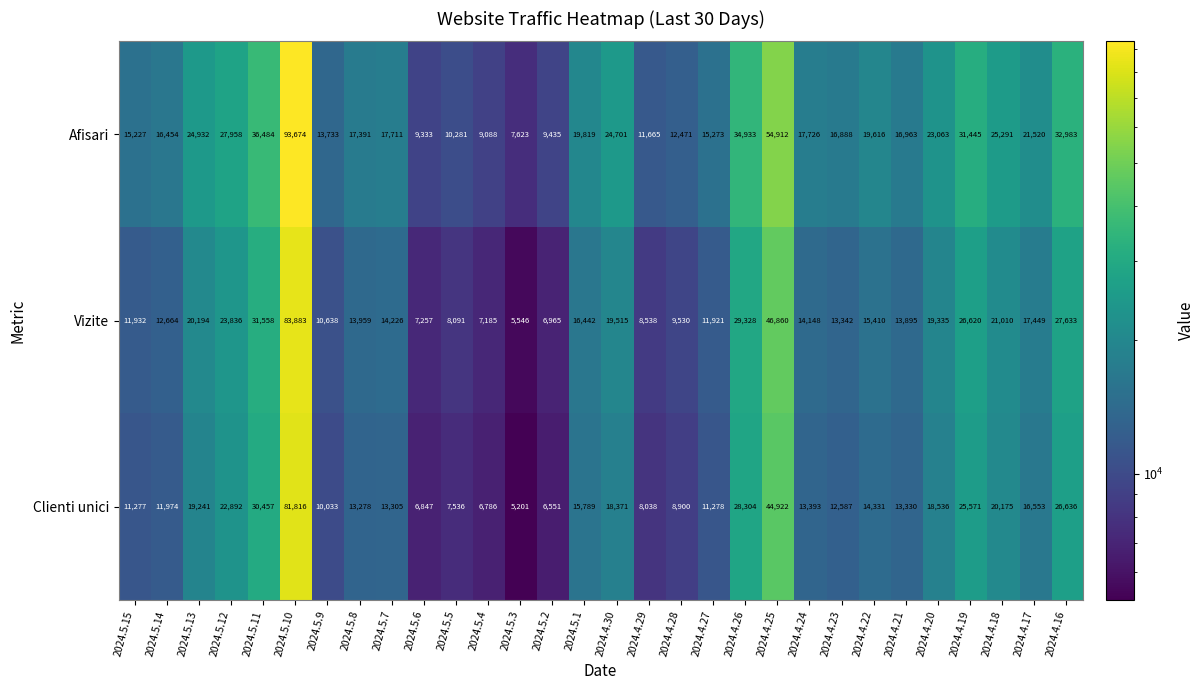

At which label is Afisari closest to 50648?

2024.4.25